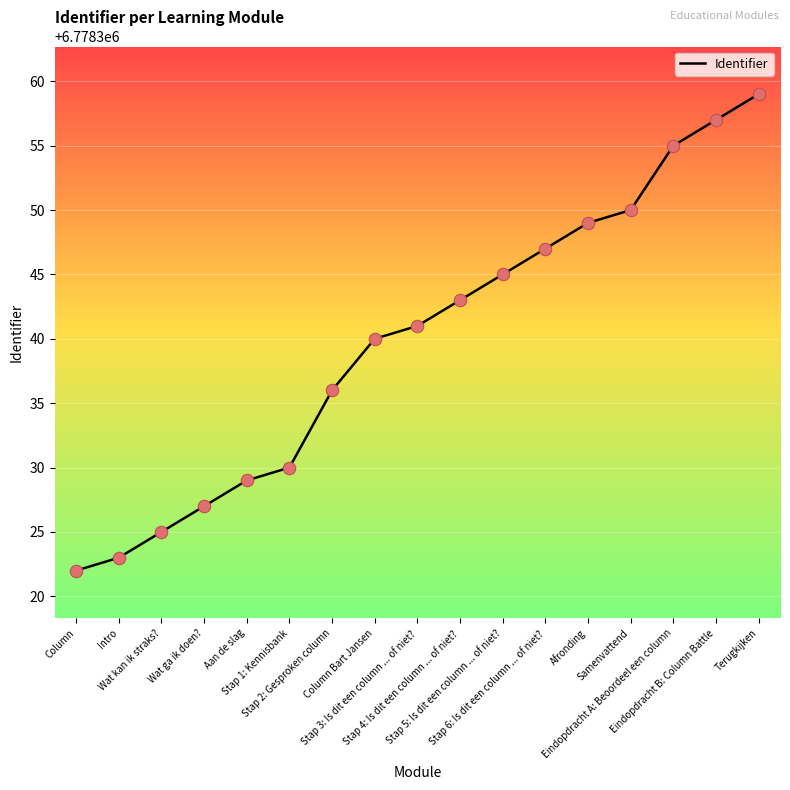

Approximately how many times larger is the value at Stap 3: Is dit een column ... of niet? compared to Aan de slag?

1.0